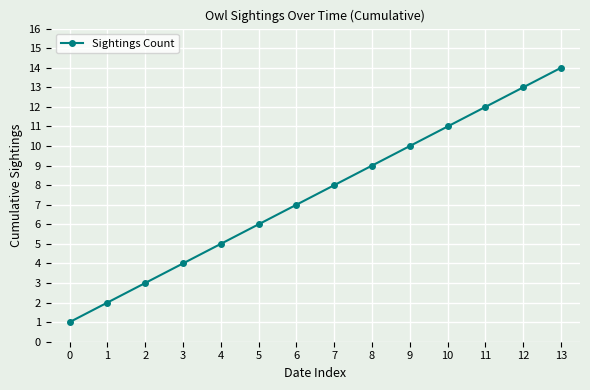

True or false: the data has more than 1 interior local peaks.

False